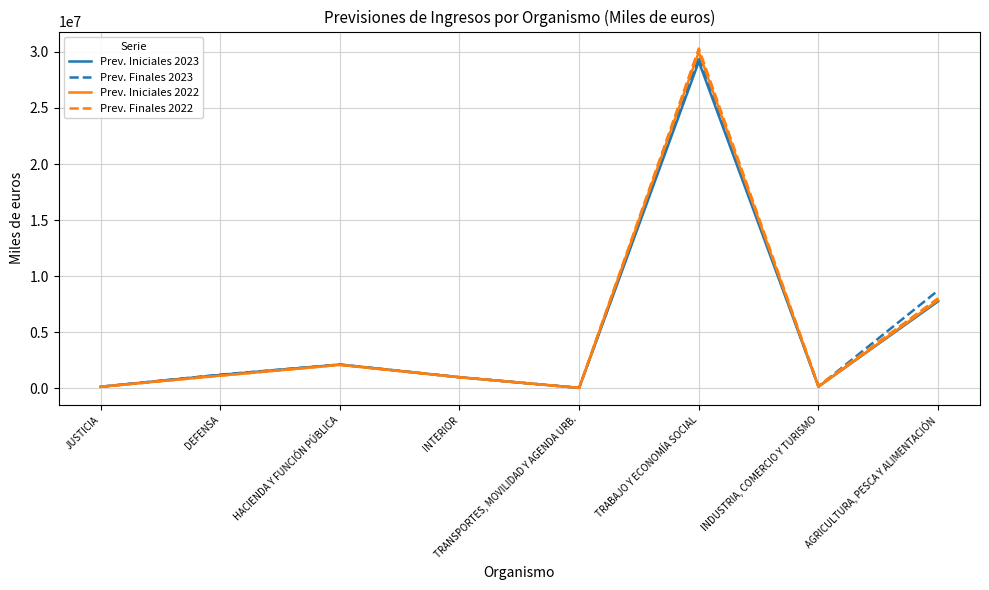

Rank the series at TRABAJO Y ECONOMÍA SOCIAL from highest to lowest value.

Prev. Finales 2022, Prev. Iniciales 2022, Prev. Finales 2023, Prev. Iniciales 2023